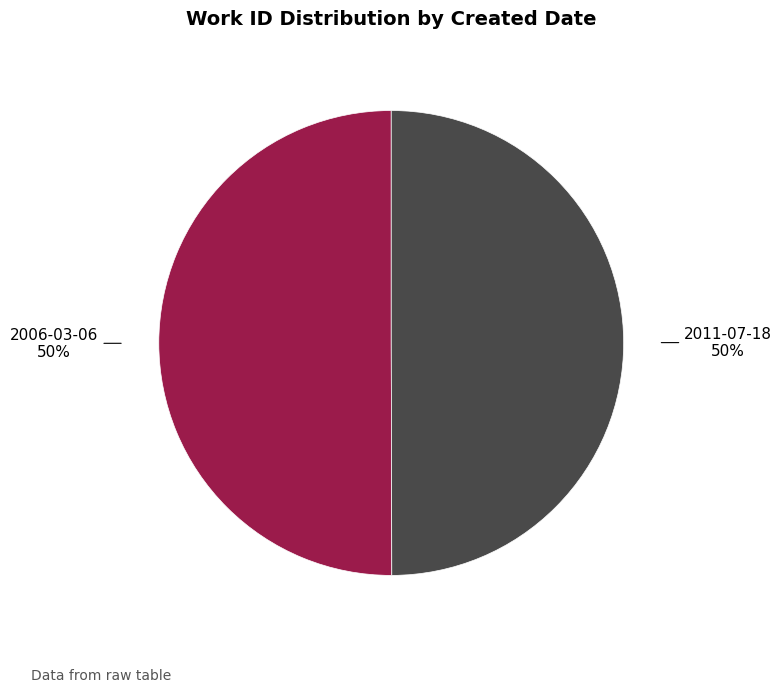

To the nearest percent, what is the average slice percentage?

50%